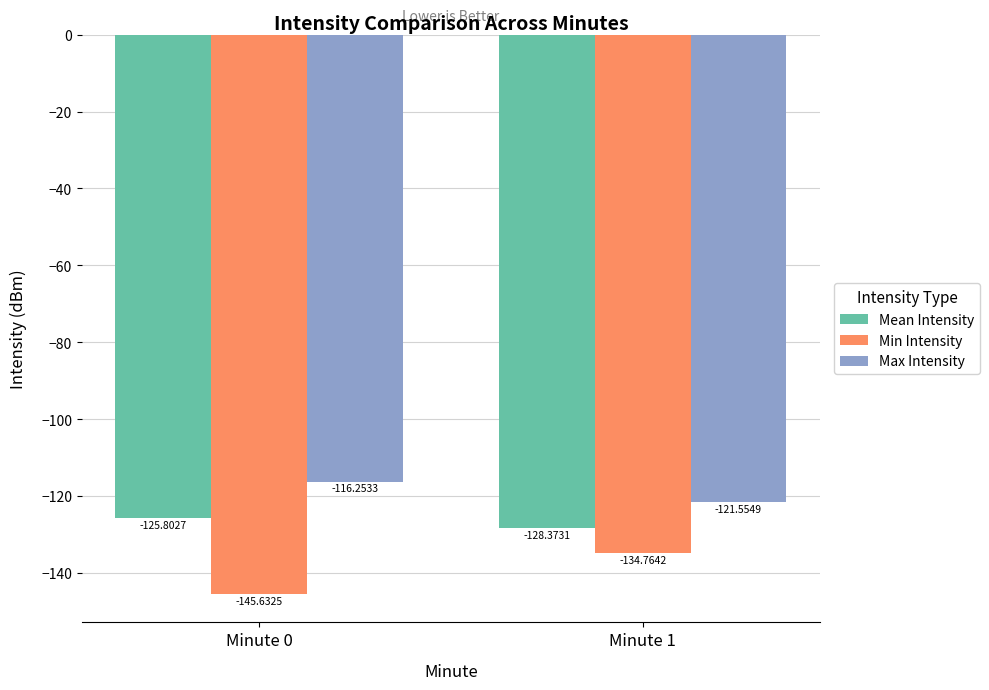

Rank the series by their maximum value, from highest to lowest.

Max Intensity, Mean Intensity, Min Intensity